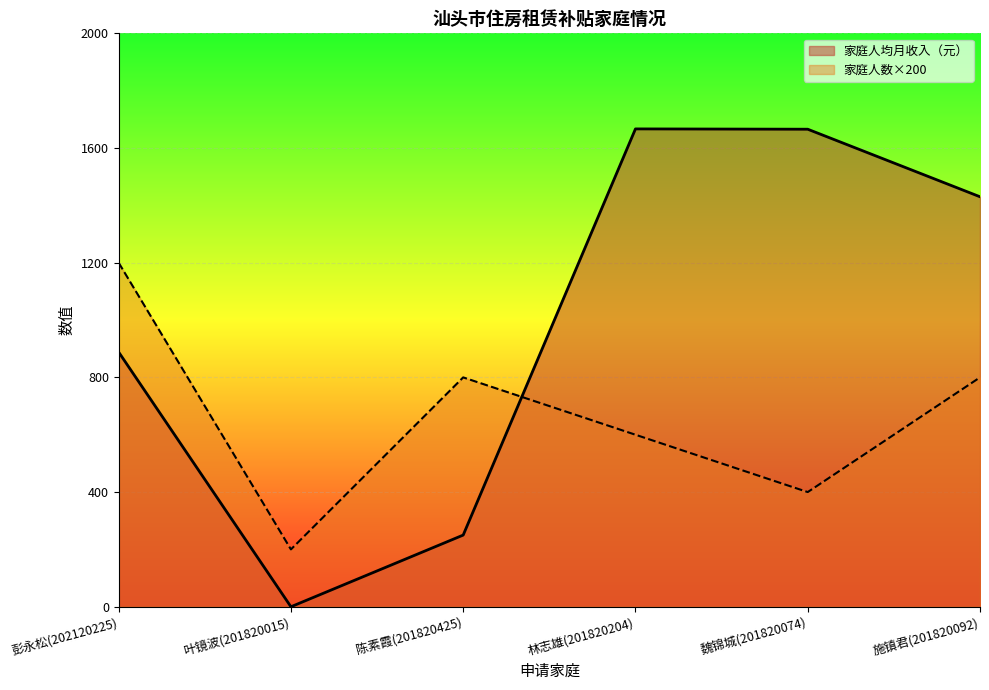

Which category has the lowest value in the 家庭人数 series?

叶镜波(201820015)